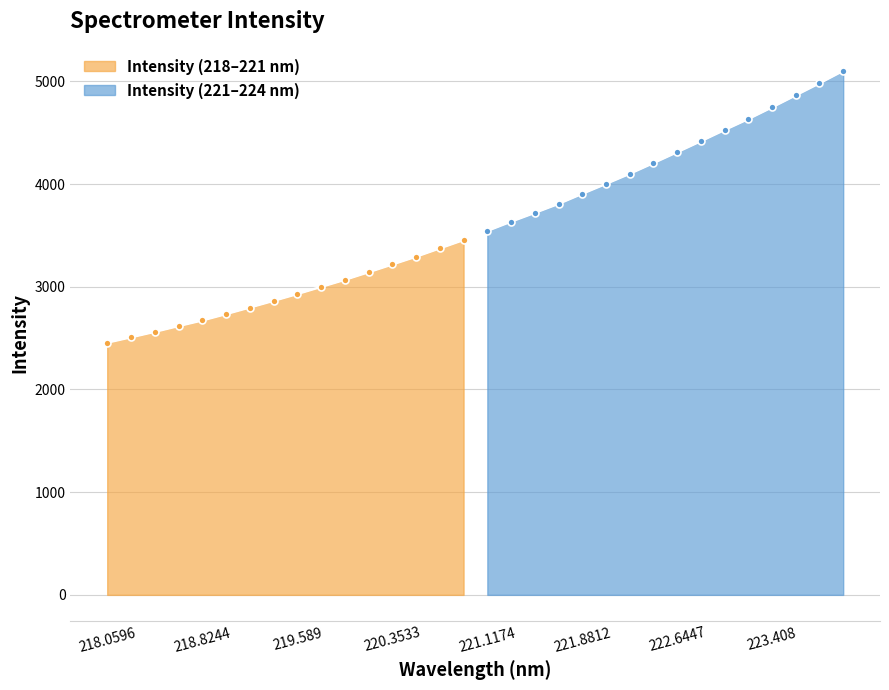

At which category does the chart reach its minimum across all series?

218.0596